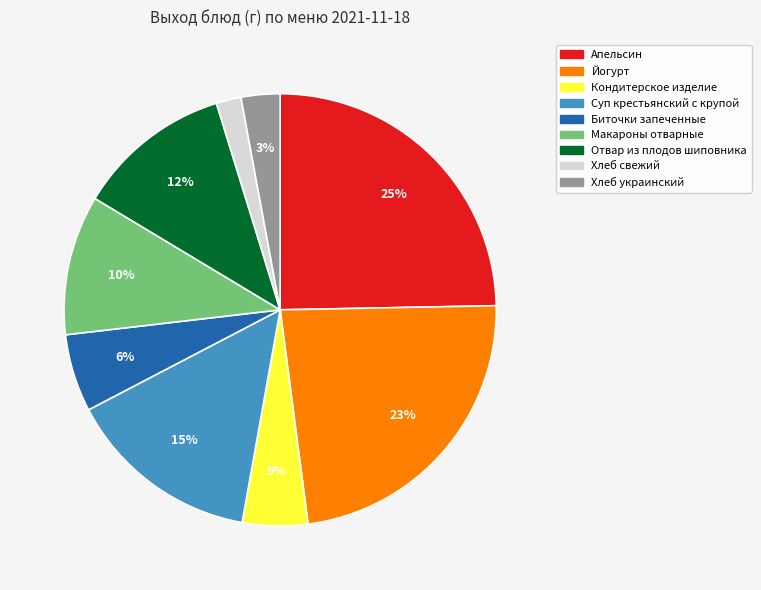

To the nearest percent, what portion does Отвар из плодов шиповника represent?

12%